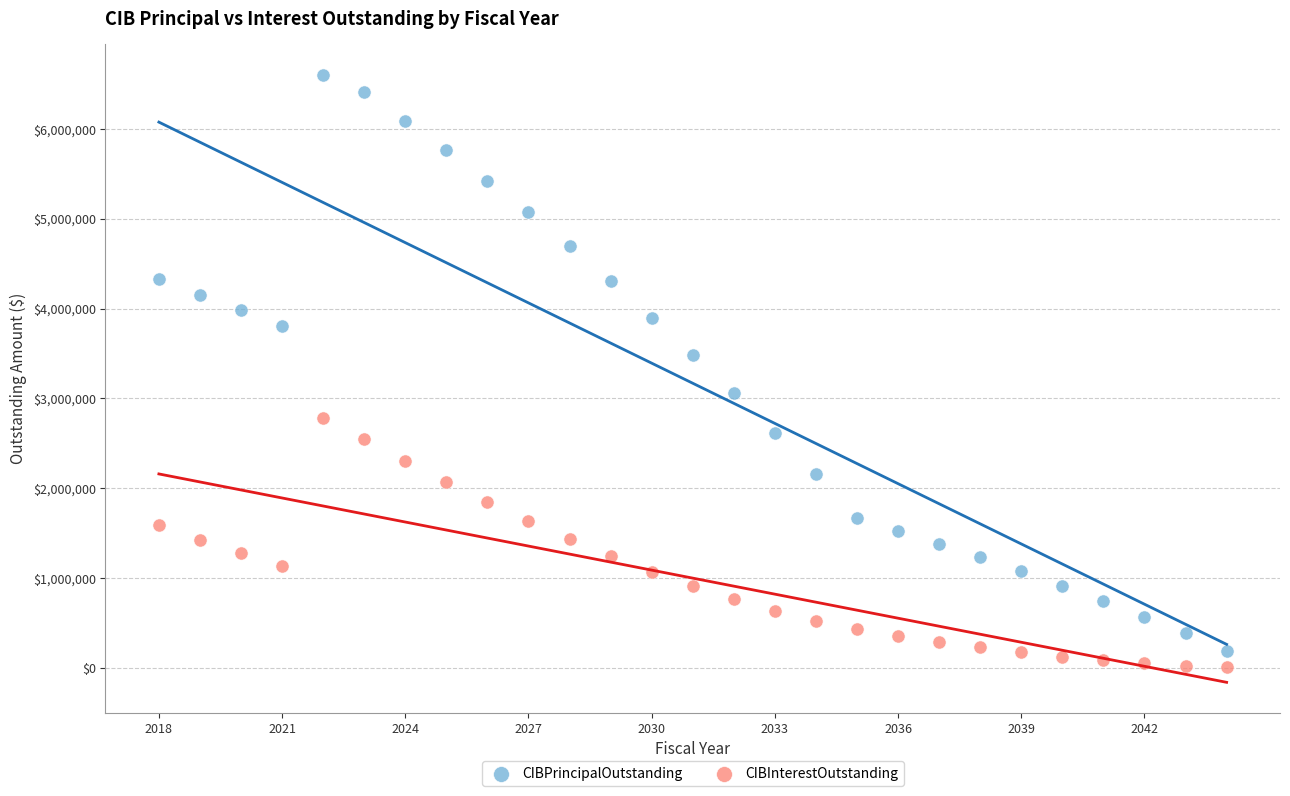

Across all data points, what is the range of Y values (max minus min)?

6596225.0